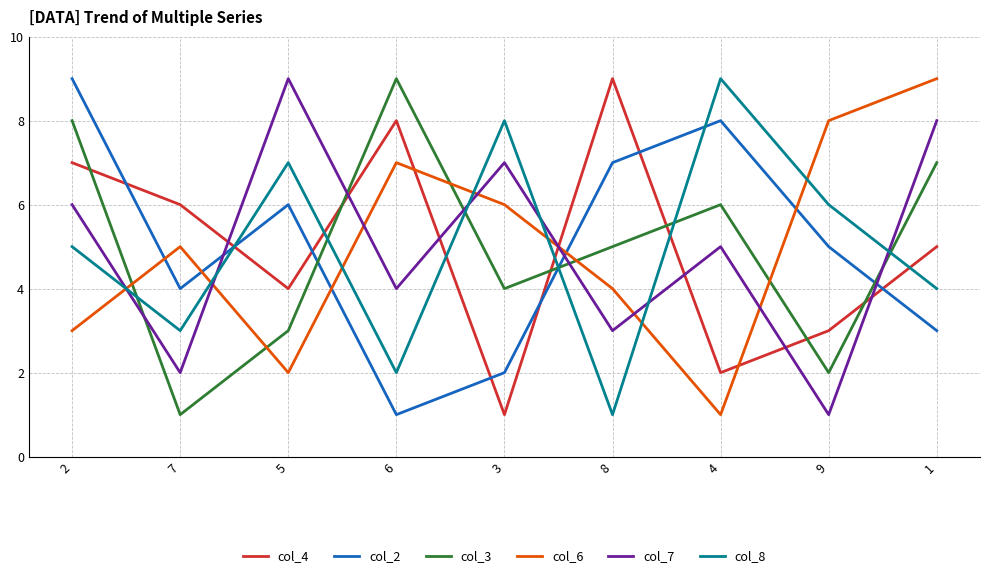

Between 5 and 9, which series saw the biggest shift?

col_7